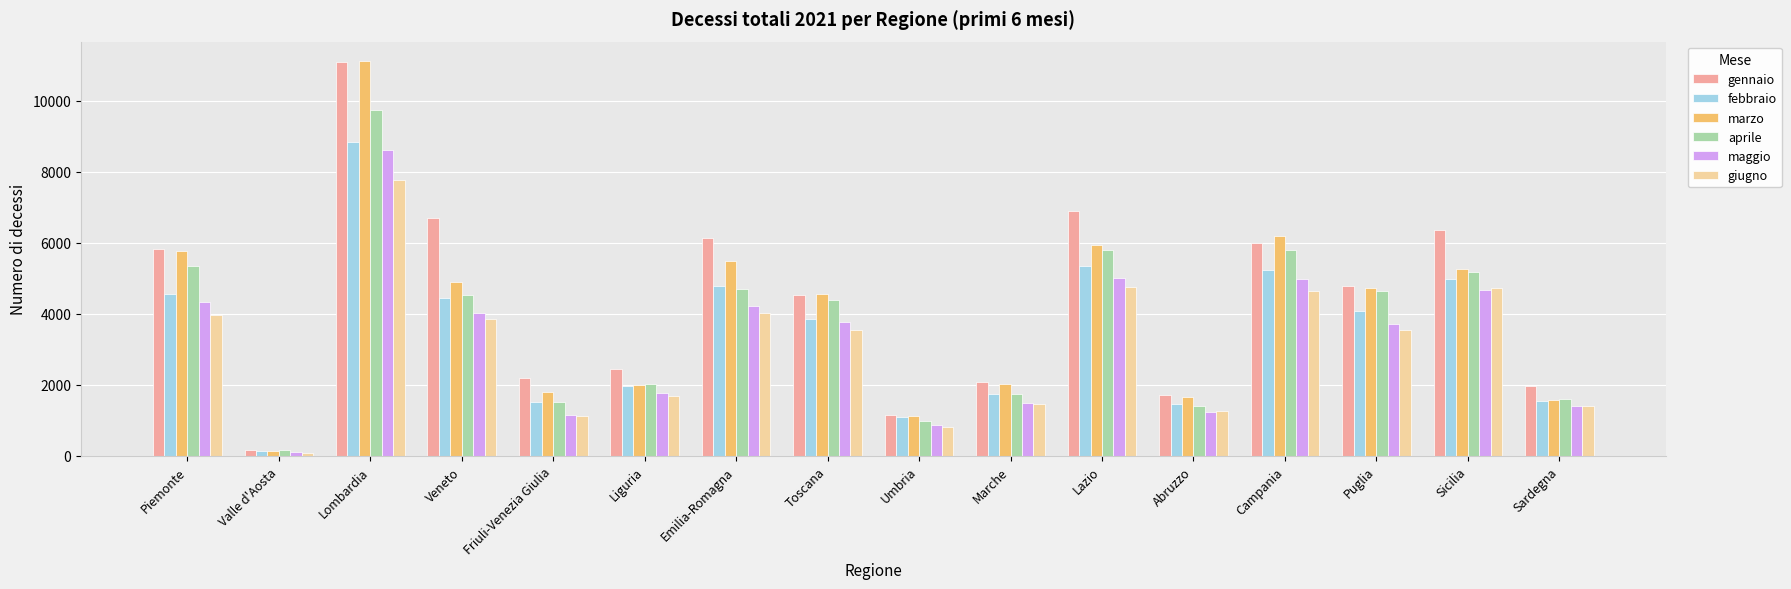

The value of gennaio at Piemonte is 9287. True or false?

False